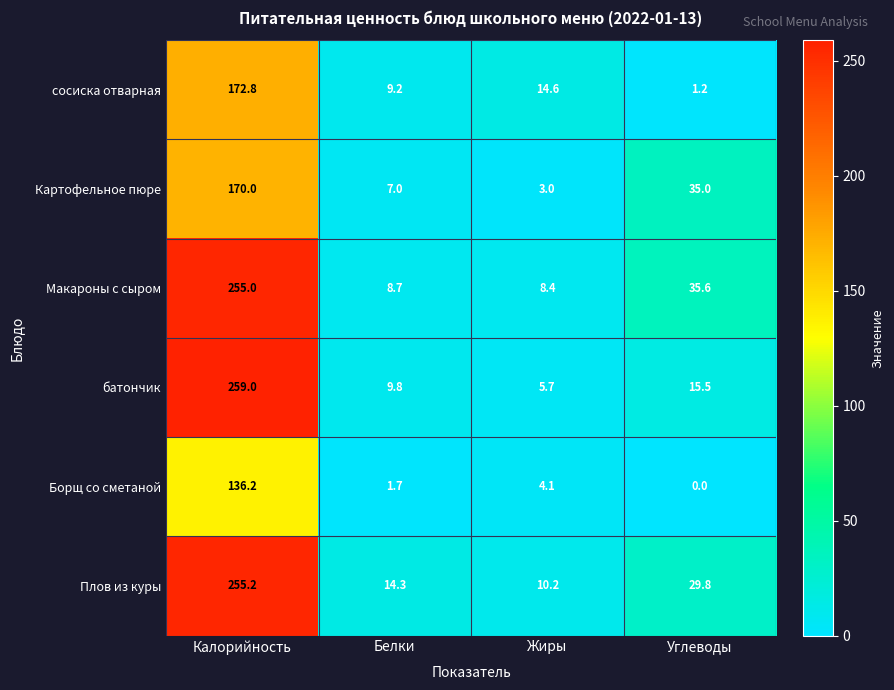

What is the sum of all Борщ со сметаной values?

142.0